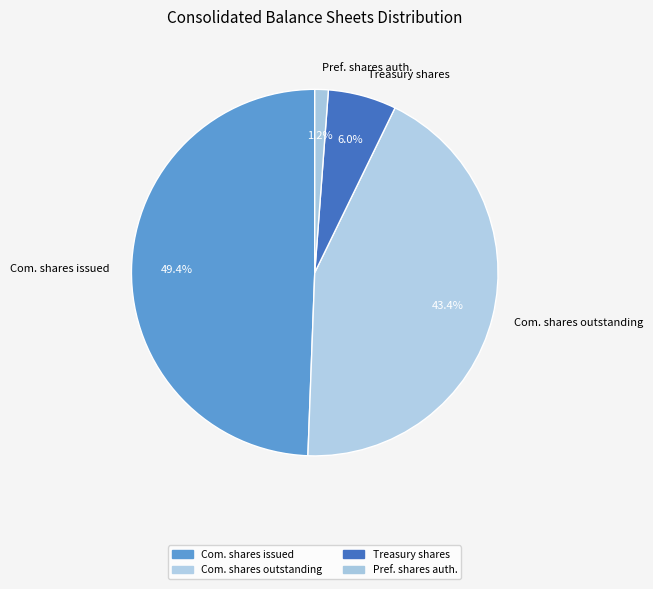

What is the total percentage of Com. shares outstanding and Treasury shares?

49.4%